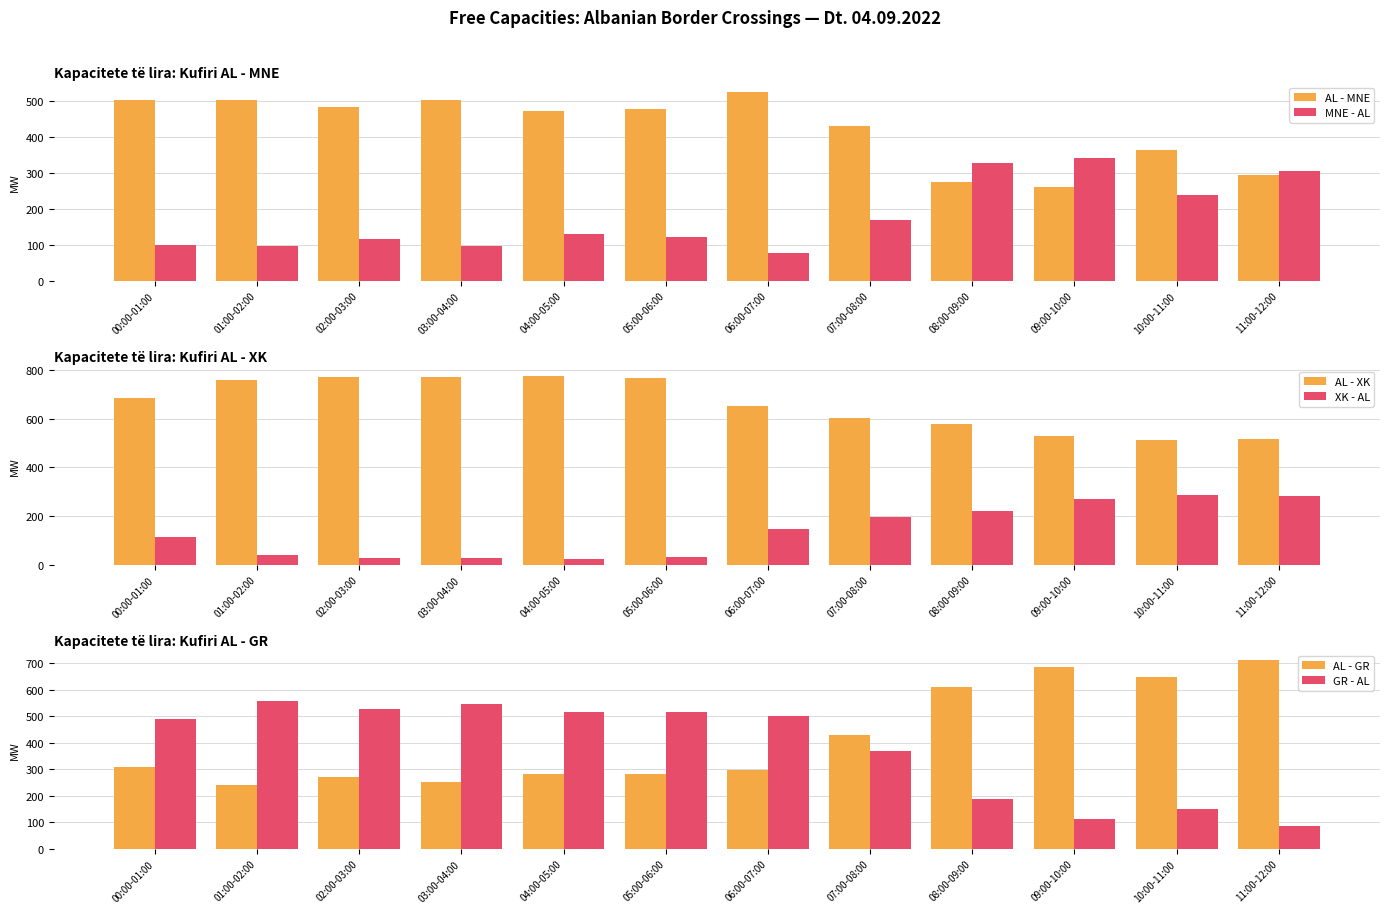

The value of GR - AL at 00:00-01:00 is 490. True or false?

True